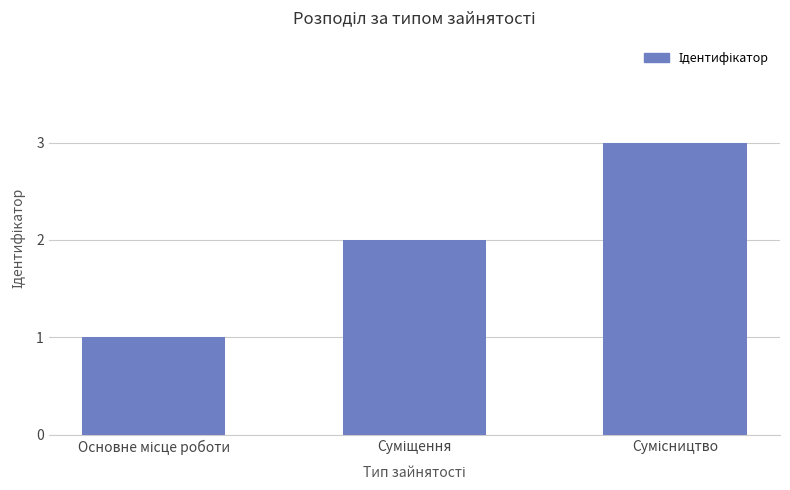

What is the sum of all values?

6